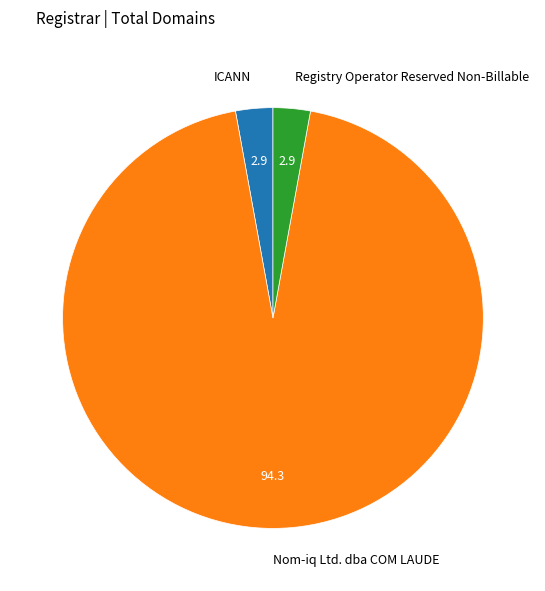

Approximately how many times larger is the value at Nom-iq Ltd. dba COM LAUDE compared to Registry Operator Reserved Non-Billable?

33.0